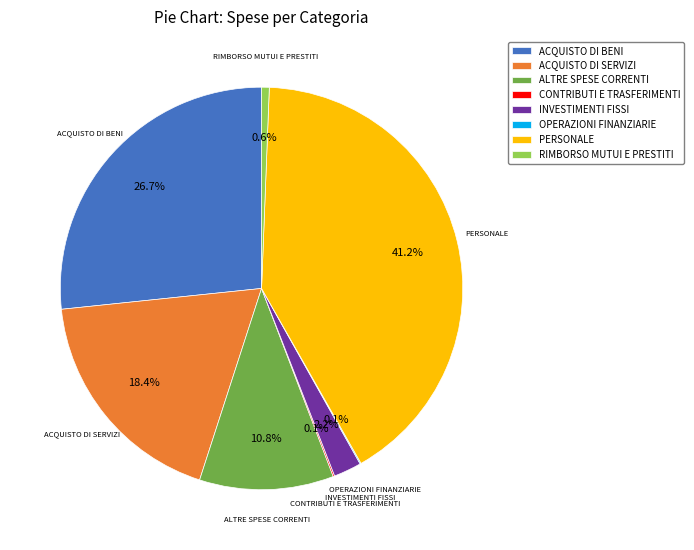

Is there any slice that represents more than half of the pie?

No